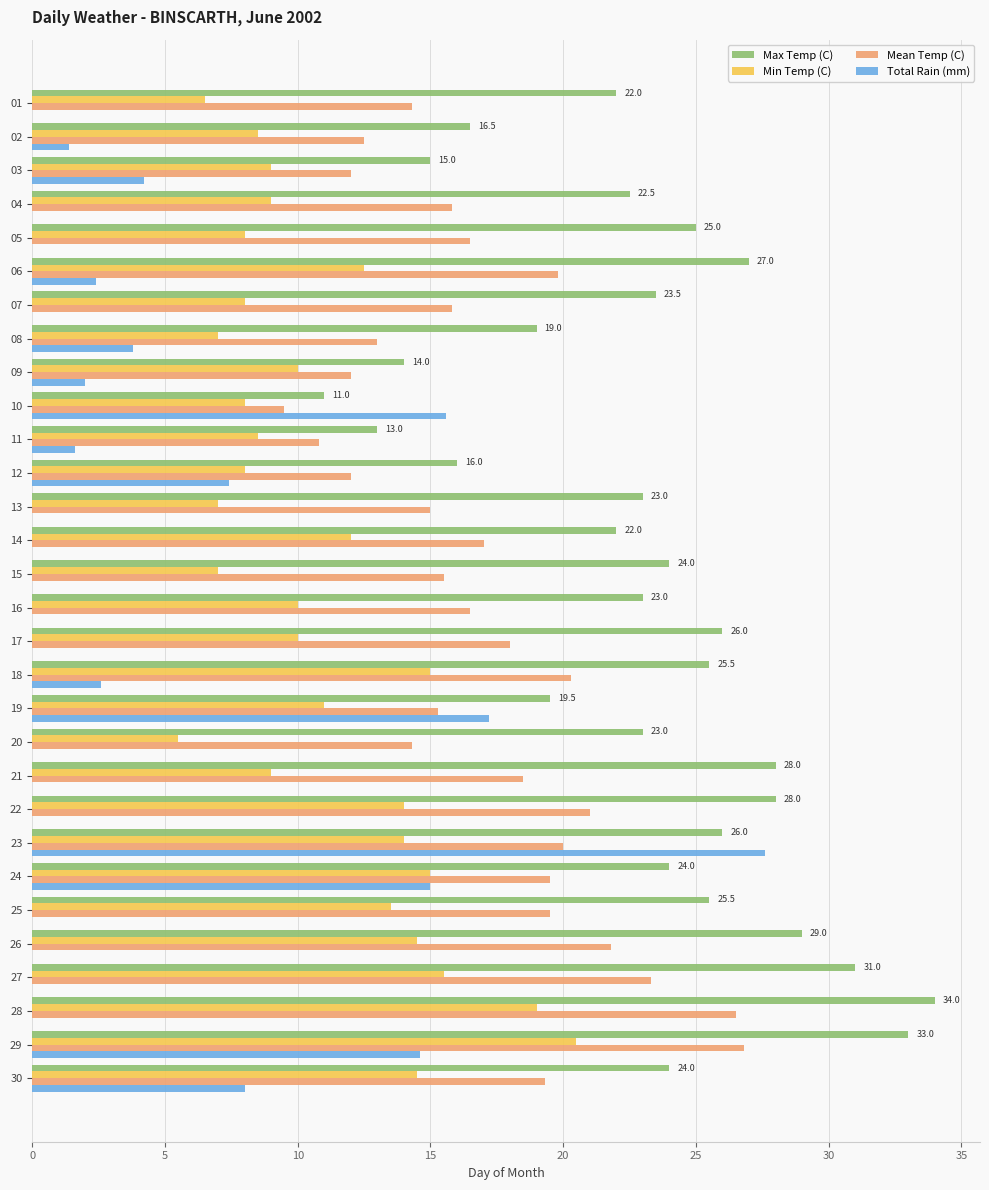

Which series has the widest spread of values?

Total Rain (mm)